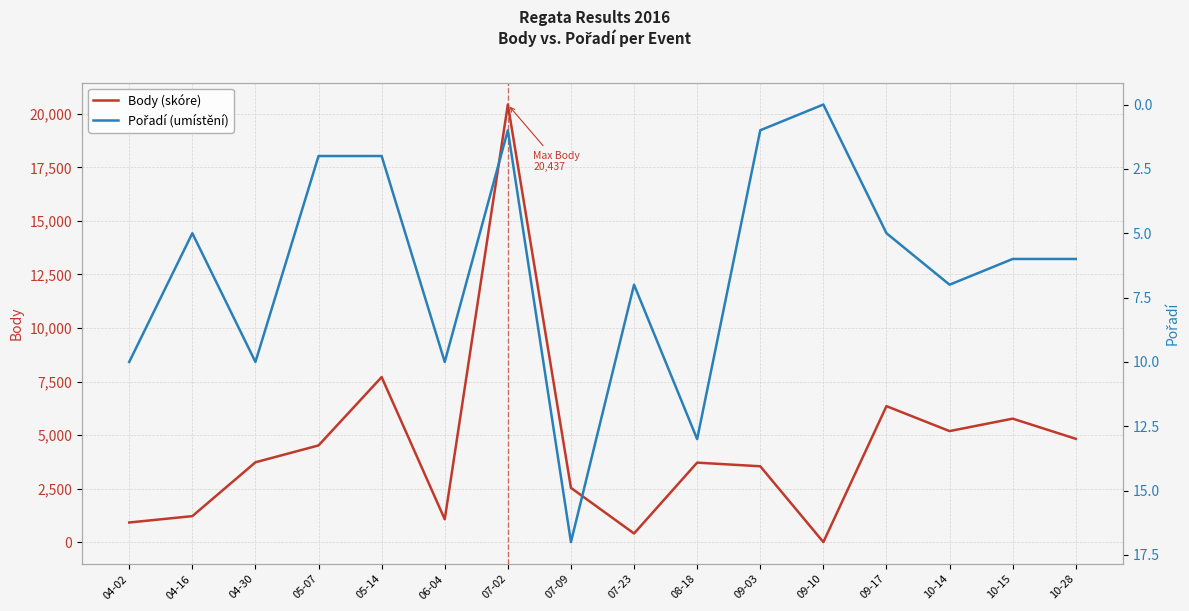

At which category does Body (skóre) reach its first local valley?

06-04